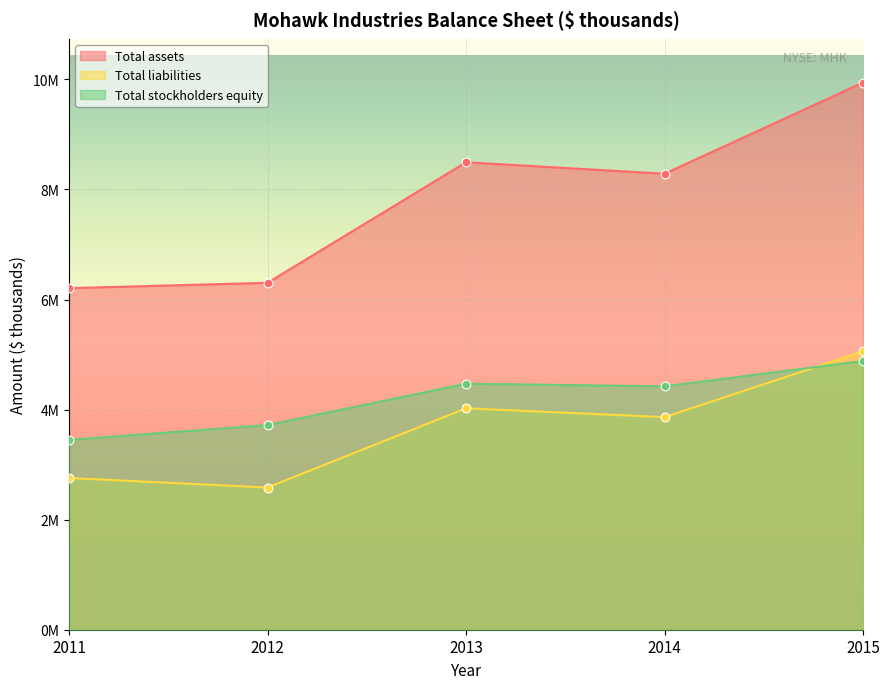

At which category is the sum across all series the highest?

2015